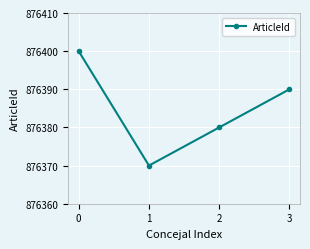

Rank the categories by value from highest to lowest.

0, 3, 2, 1